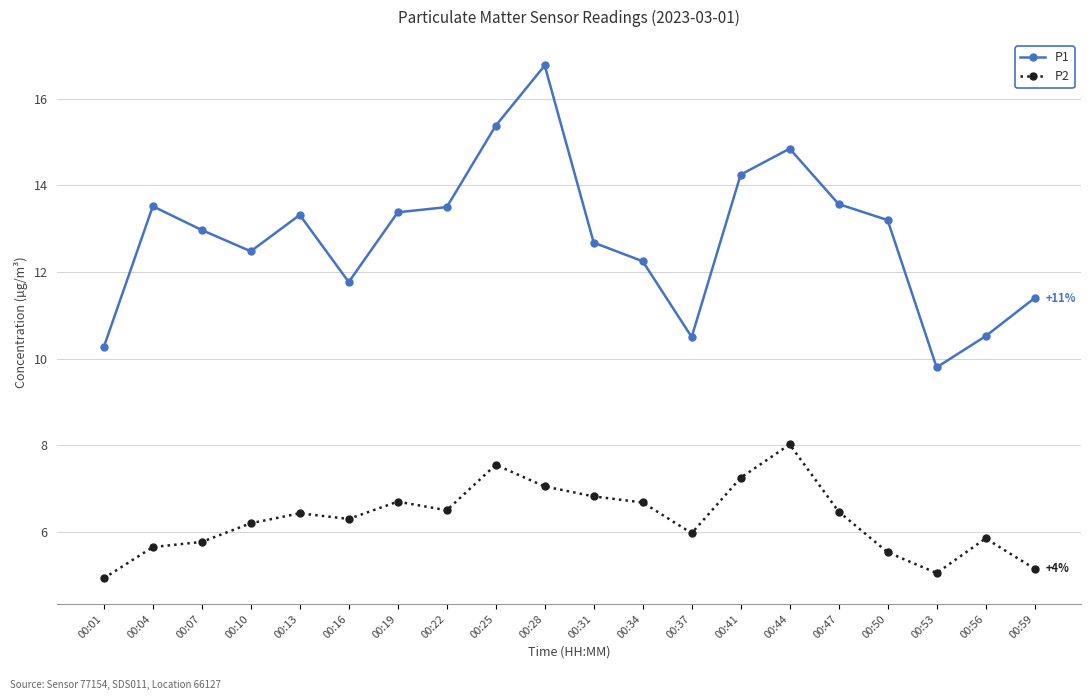

What is the value of the P2 point at the 13th from the left?

6.0